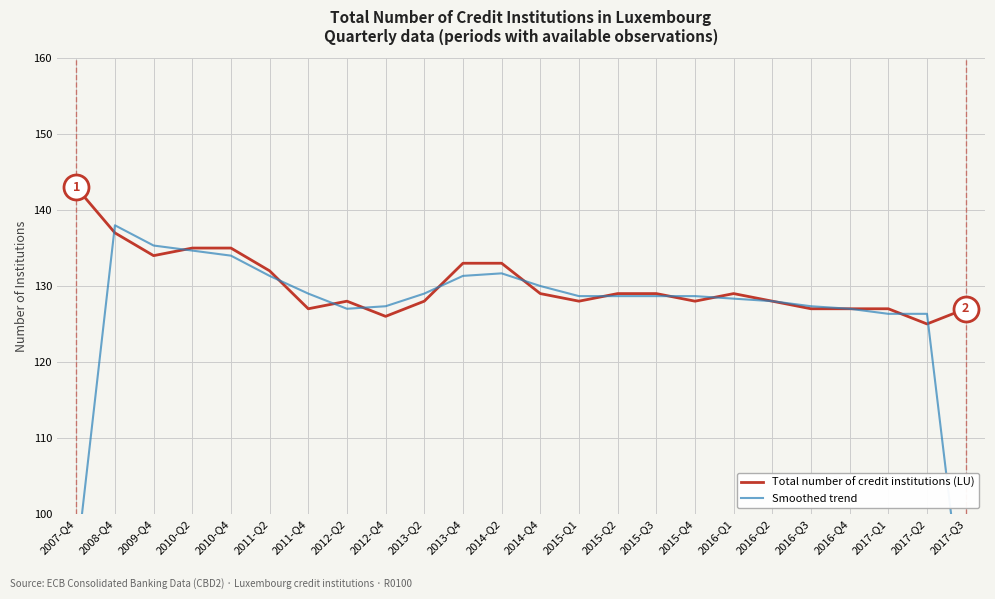

Reading left to right, transcribe all the data shown in this chart.

Total number of credit institutions (LU): 143.0	137.0	134.0	135.0	135.0	132.0	127.0	128.0	126.0	128.0	133.0	133.0	129.0	128.0	129.0	129.0	128.0	129.0	128.0	127.0	127.0	127.0	125.0	127.0
Smoothed trend: 93.3	138.0	135.3	134.7	134.0	131.3	129.0	127.0	127.3	129.0	131.3	131.7	130.0	128.7	128.7	128.7	128.7	128.3	128.0	127.3	127.0	126.3	126.3	84.0